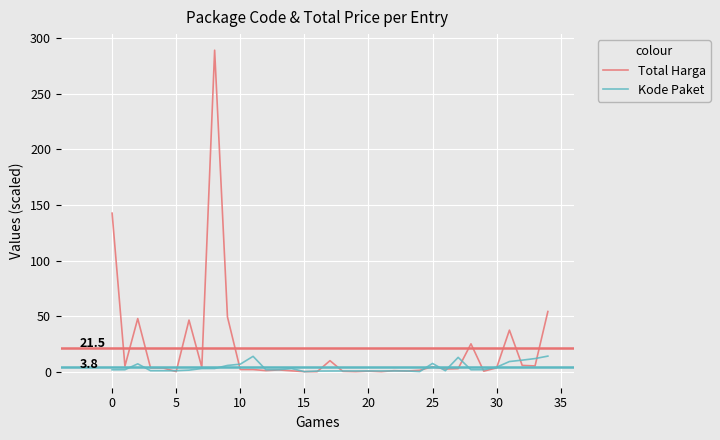

Does the chart display data point markers on the line(s)?

No